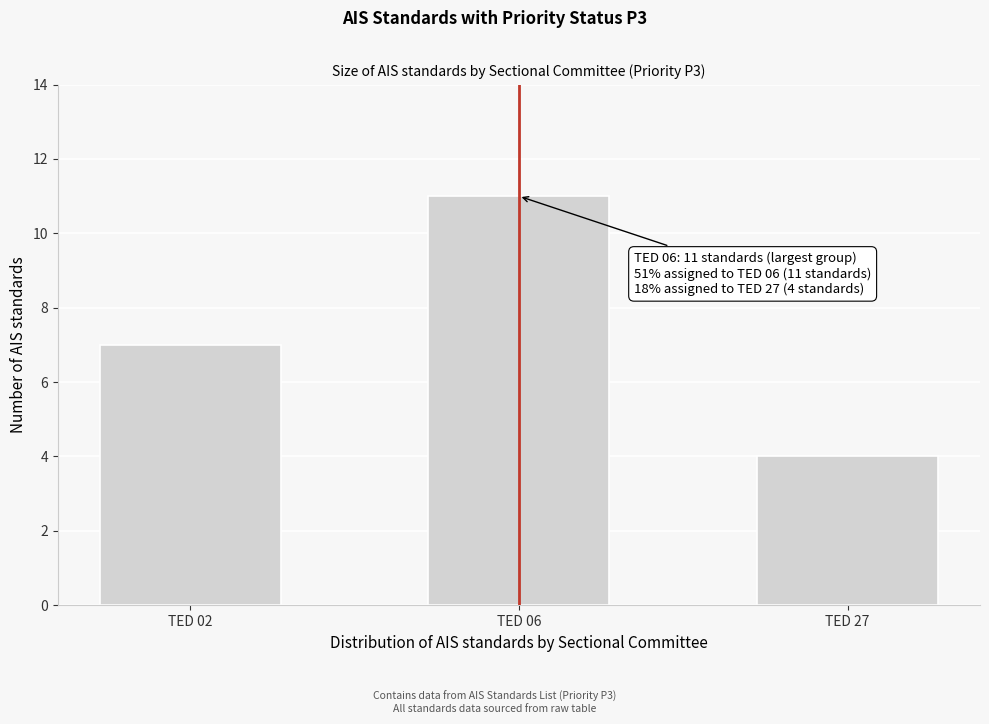

Reading right to left, list all the values displayed in this chart.

4	11	7